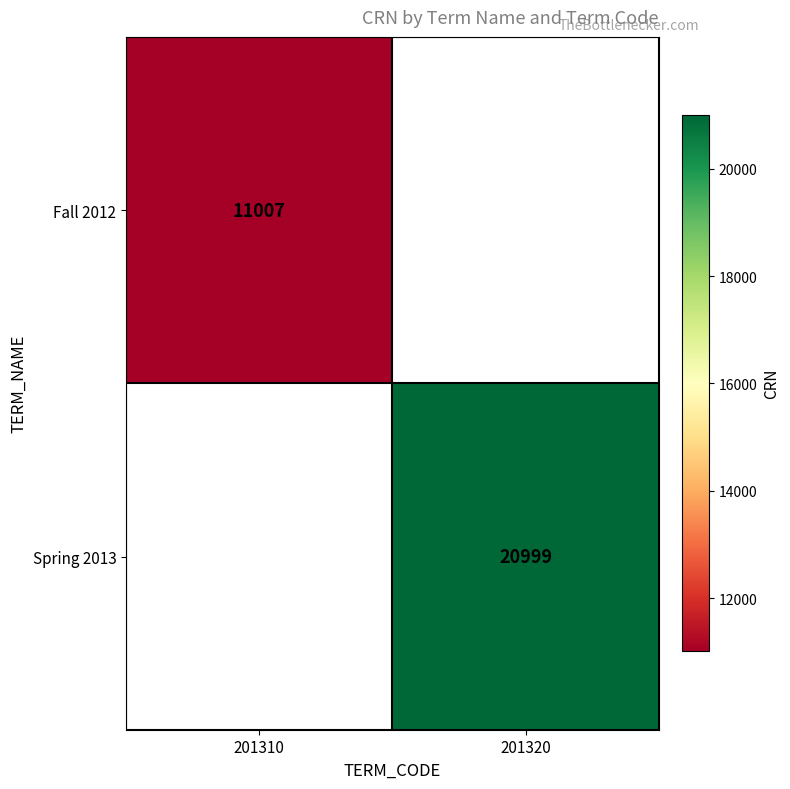

How many distinct data groups are displayed?

2